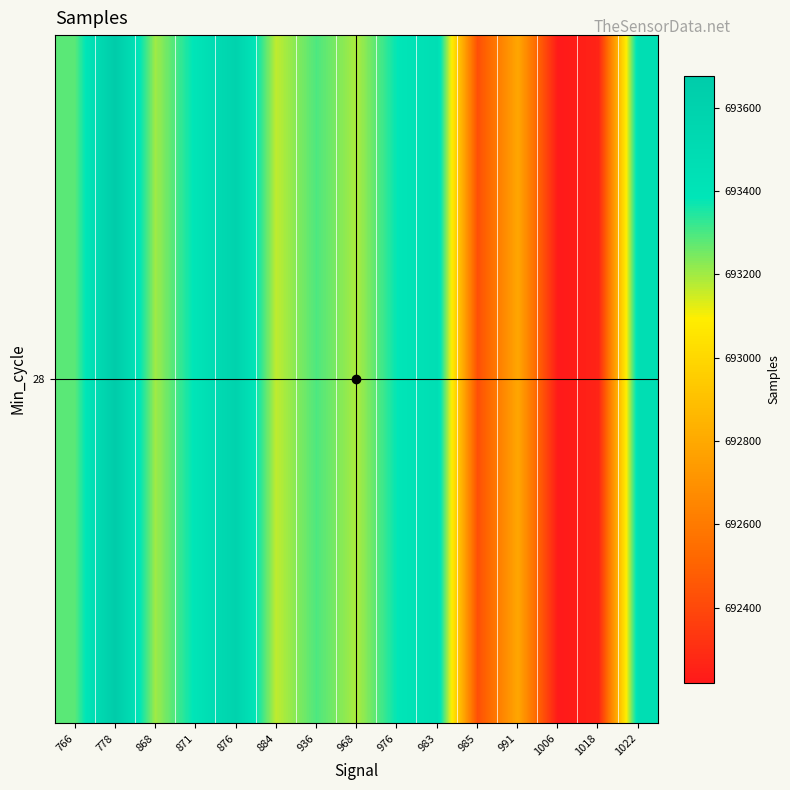

At which category does the chart reach its minimum across all series?

1006